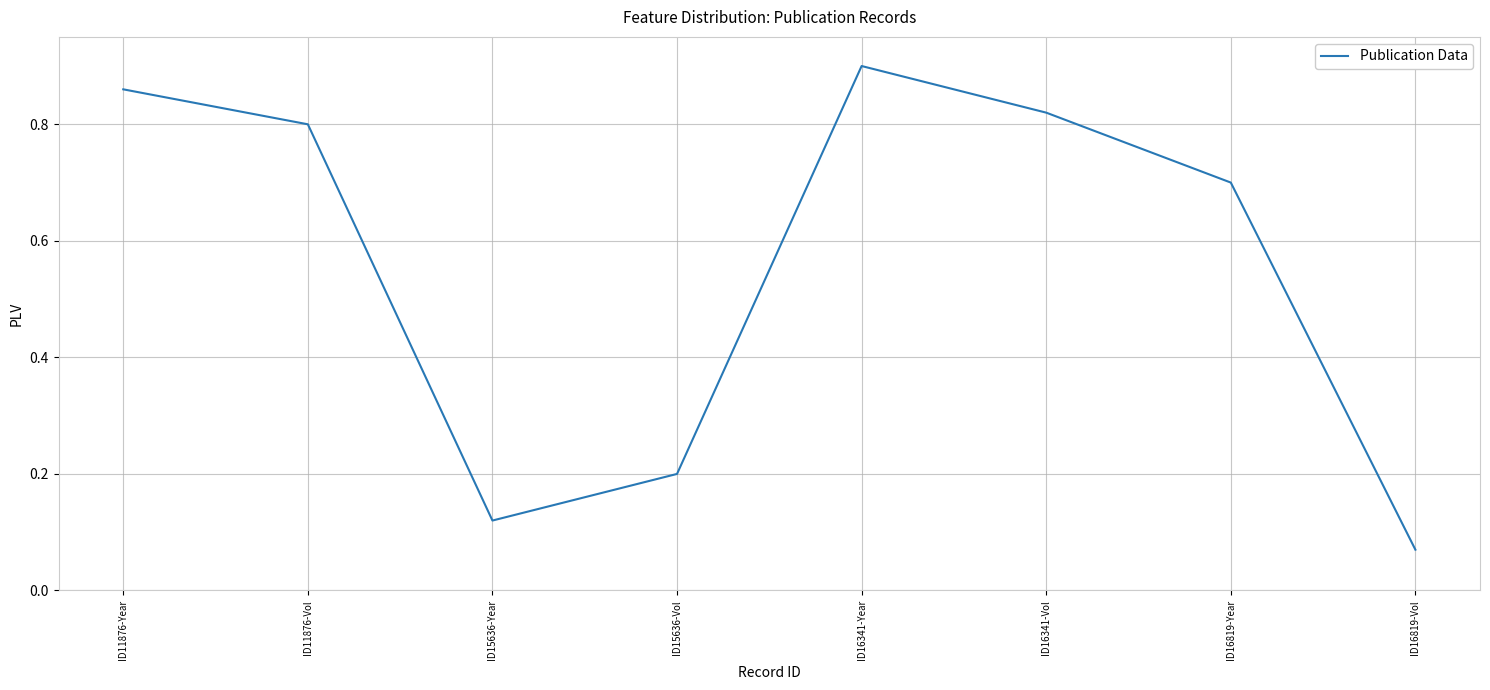

What position from the left is ID16341-Year?

5